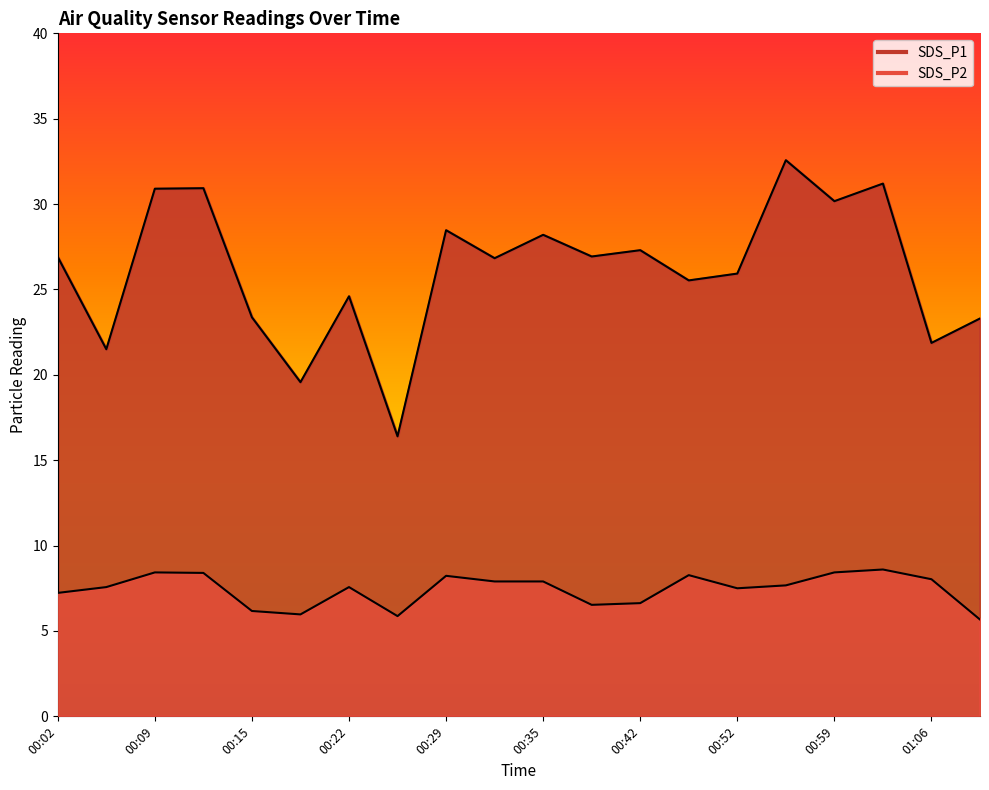

Reading right to left, extract all data points from this chart.

SDS_P1: 01:09=23.3	01:06=21.9	01:02=31.2	00:59=30.2	00:56=32.6	00:52=25.9	00:45=25.5	00:42=27.3	00:39=26.9	00:35=28.2	00:32=26.8	00:29=28.5	00:25=16.4	00:22=24.6	00:19=19.6	00:15=23.4	00:12=30.9	00:09=30.9	00:05=21.5	00:02=26.9
SDS_P2: 01:09=5.7	01:06=8.0	01:02=8.6	00:59=8.4	00:56=7.7	00:52=7.5	00:45=8.3	00:42=6.6	00:39=6.5	00:35=7.9	00:32=7.9	00:29=8.2	00:25=5.9	00:22=7.6	00:19=6.0	00:15=6.2	00:12=8.4	00:09=8.4	00:05=7.6	00:02=7.2